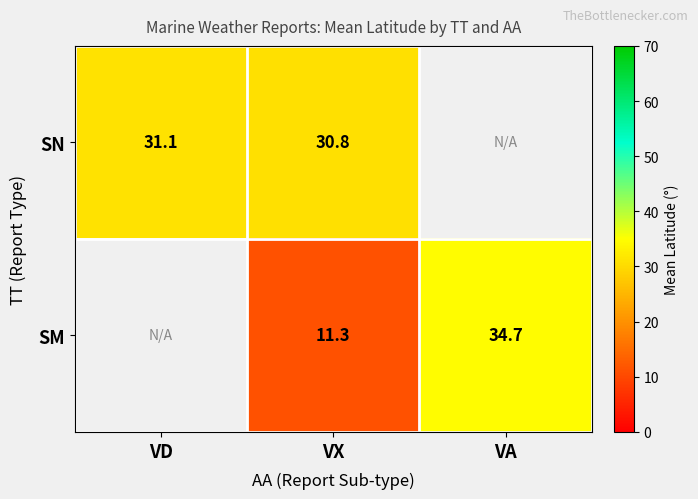

What is the difference between the maximum and minimum values in the SN series?

0.4